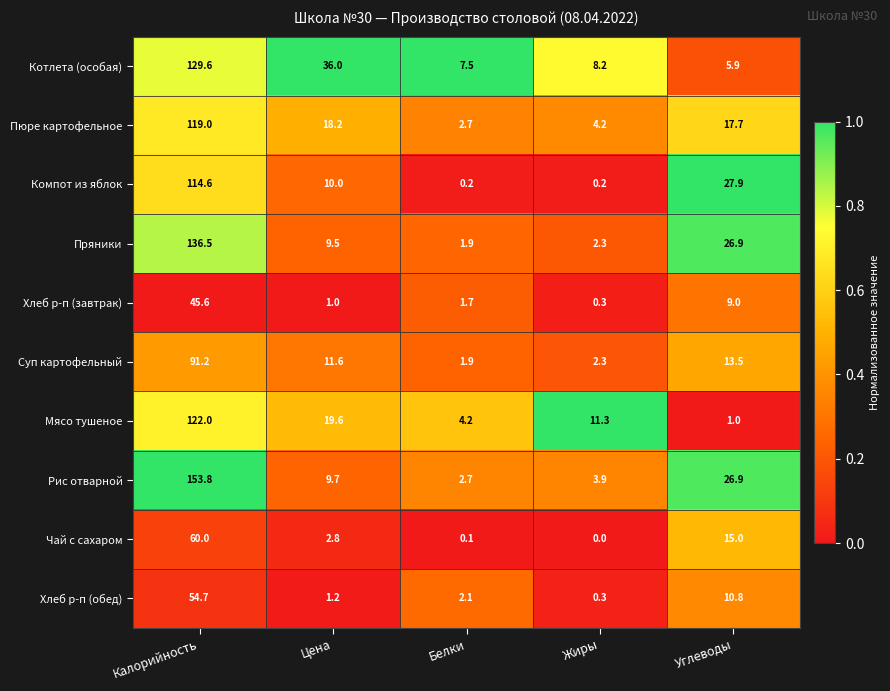

Where does the Пюре картофельное series first go above 17?

Калорийность